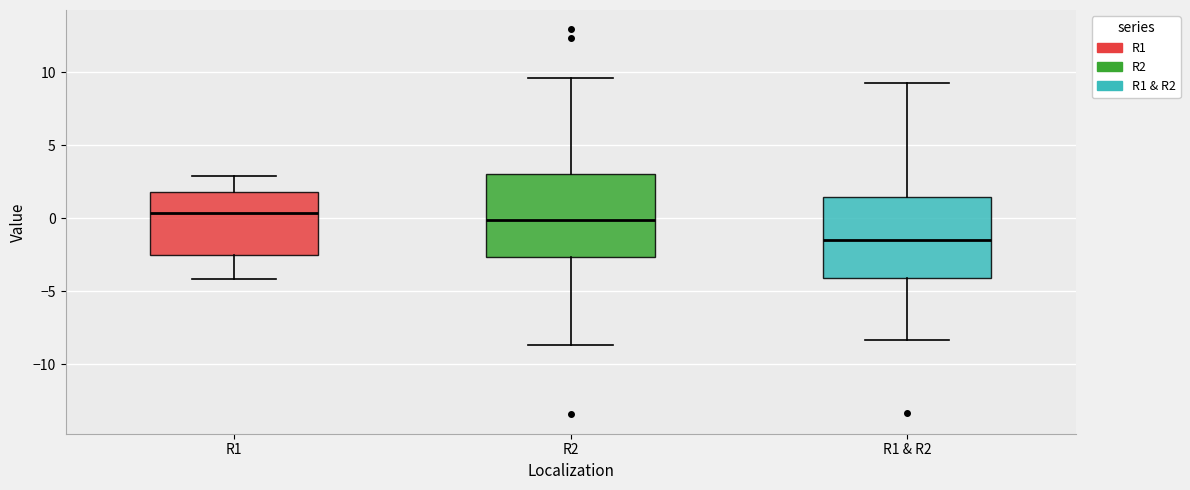

Reading left to right, transcribe this box plot: for each box, give where its median line is, the range the box spans, and where its two whiskers end, as read against the y-axis. The values are not printed on the chart, so give them approximately, as read against the axis.

R1: median 0.5, box -2.5 to 2.0, whiskers -4.0 to 3.0
R2: median 0.0, box -2.5 to 3.0, whiskers -8.5 to 9.5
R1 & R2: median -1.5, box -4.0 to 1.5, whiskers -8.5 to 9.5